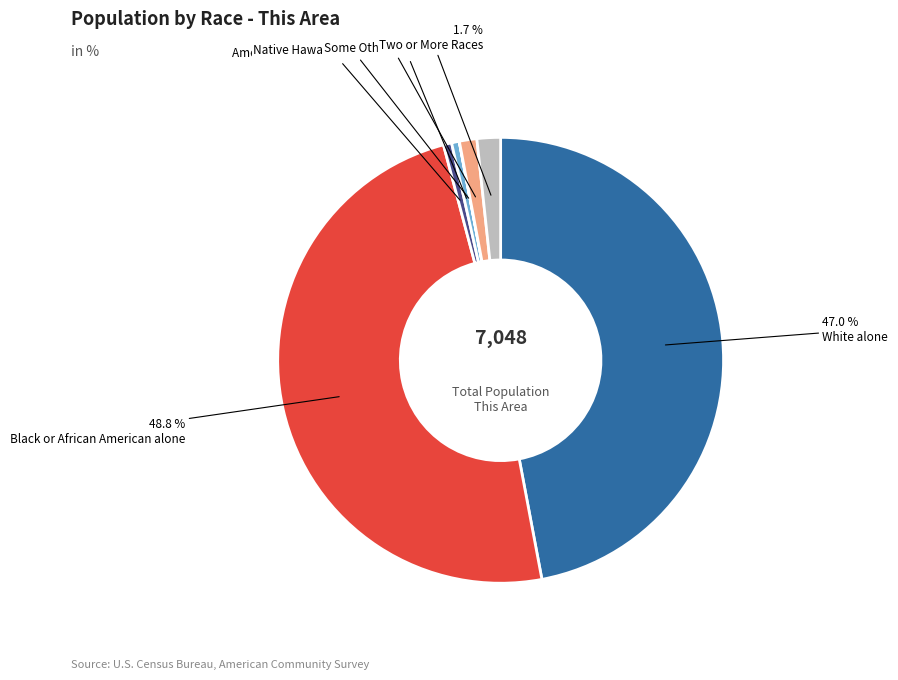

To the nearest percent, what is the difference between the largest and smallest slice percentages?

49%